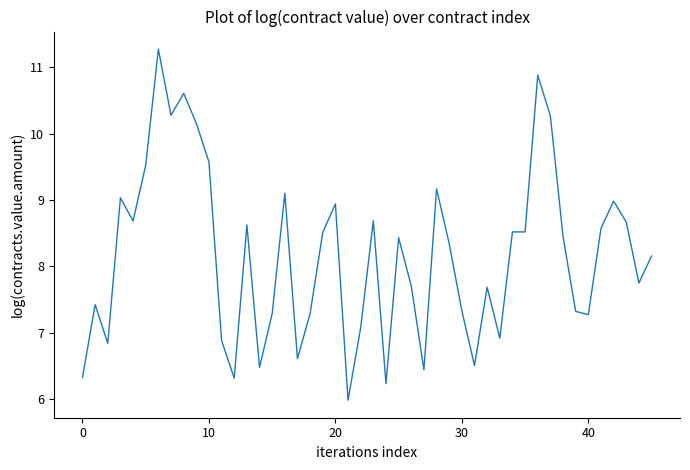

What is the difference between the maximum and minimum values?

5.3